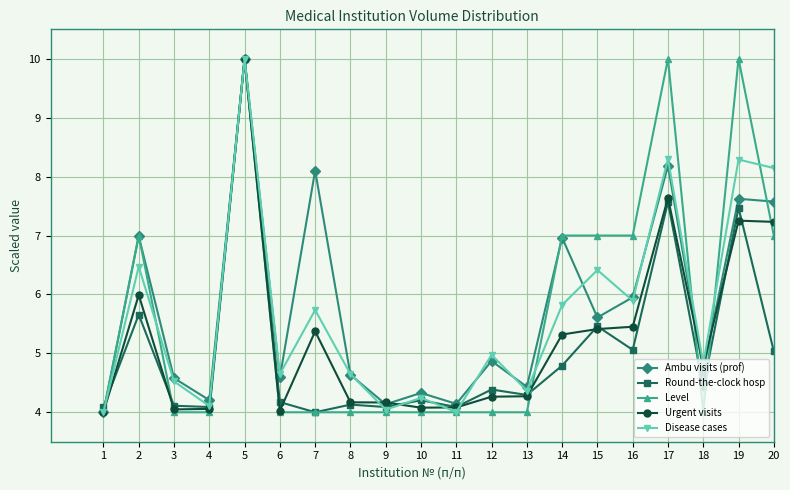

In Disease cases, how many points are lower than both neighbors (excluding endpoints)?

7